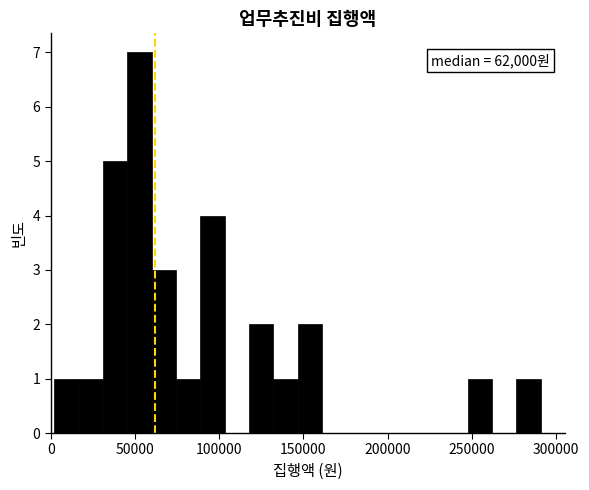

Around what value on the x-axis is the tallest bar? Give the approximate position of its centre, as read against the axis.

55000